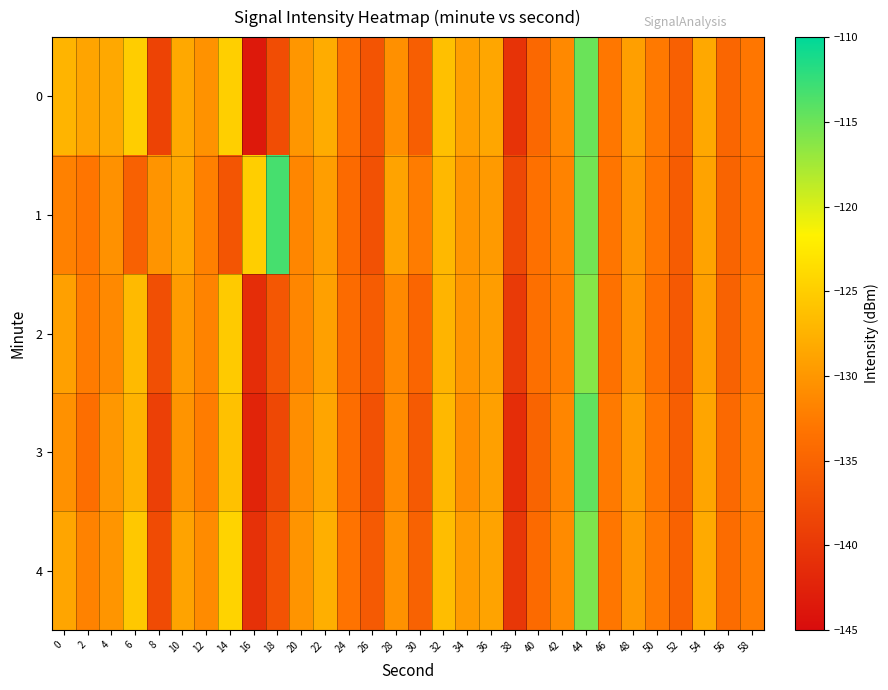

What is the minimum value shown in the chart?

-143.5